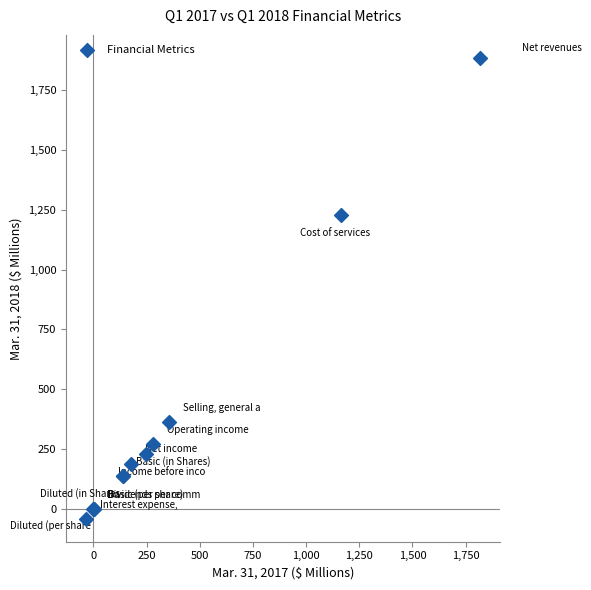

What Y value in the scatter plot is closest to 921?

1226.0